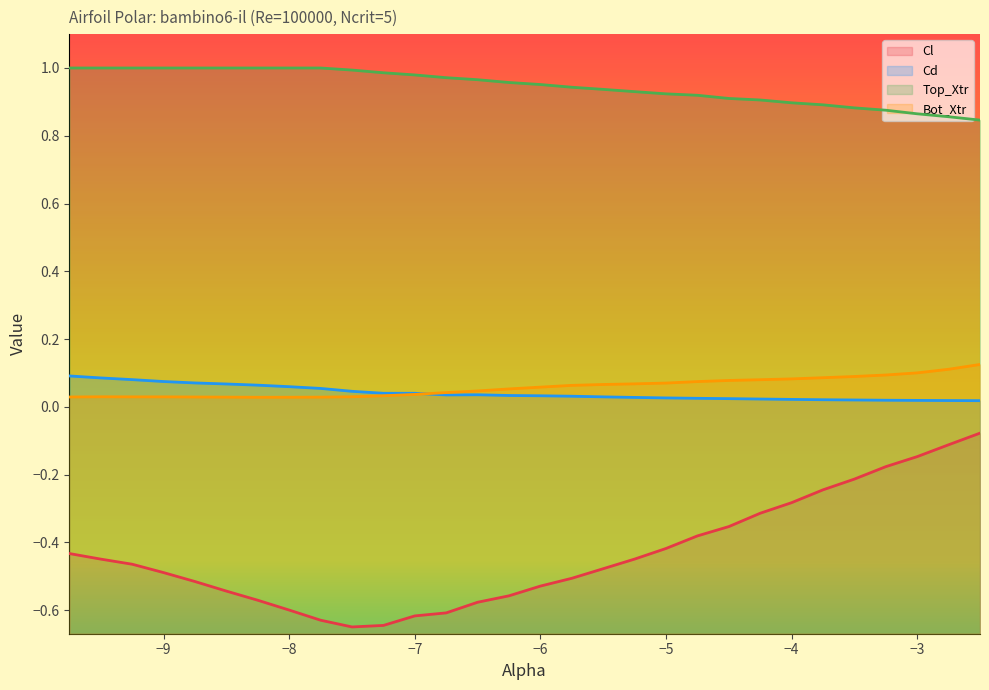

How many lines are shown in the chart?

4